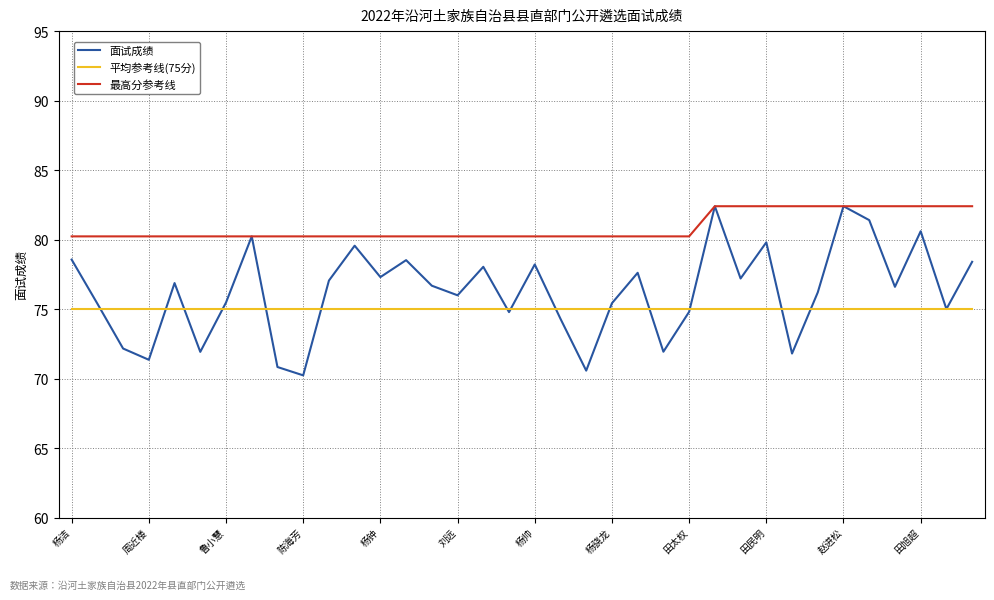

What is the sum of all 最高分参考线 values?

2912.2